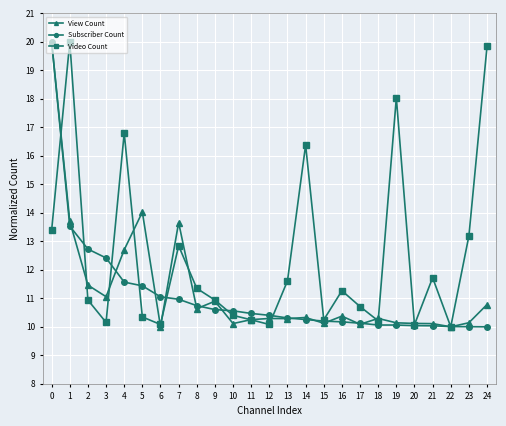

Is it true that View Count equals 15.2 at 23?

False